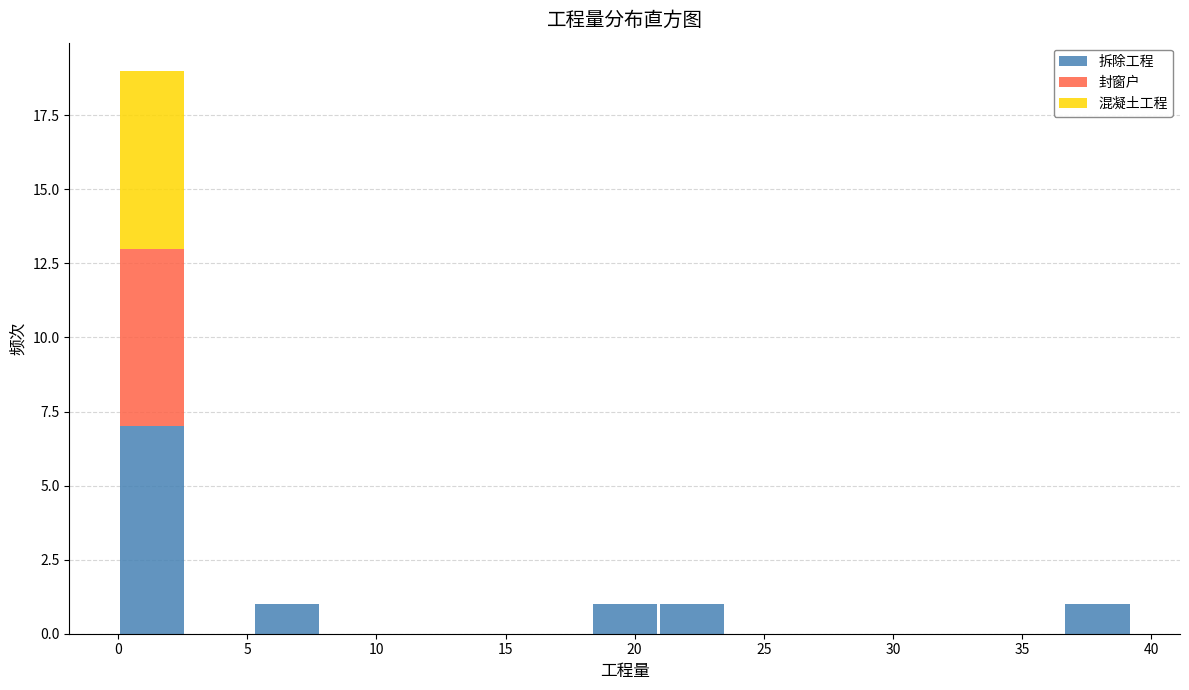

What is the total height of the stacked bar covering 21.0 to 23.5 on the x-axis? Neither the bar edges nor the heights are printed on the chart, so give them approximately, as read against the axes.

1